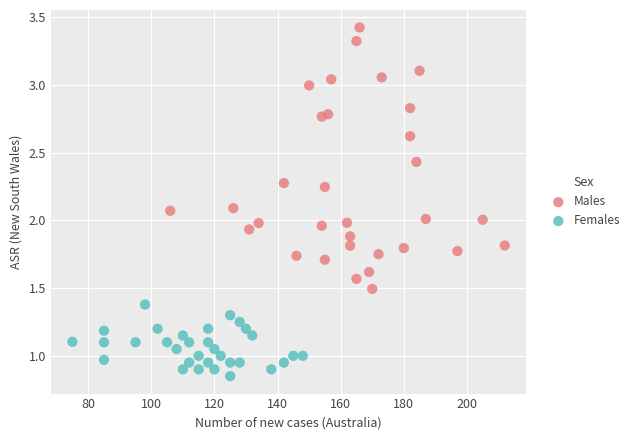

What are all the series names shown in the legend?

Males, Females